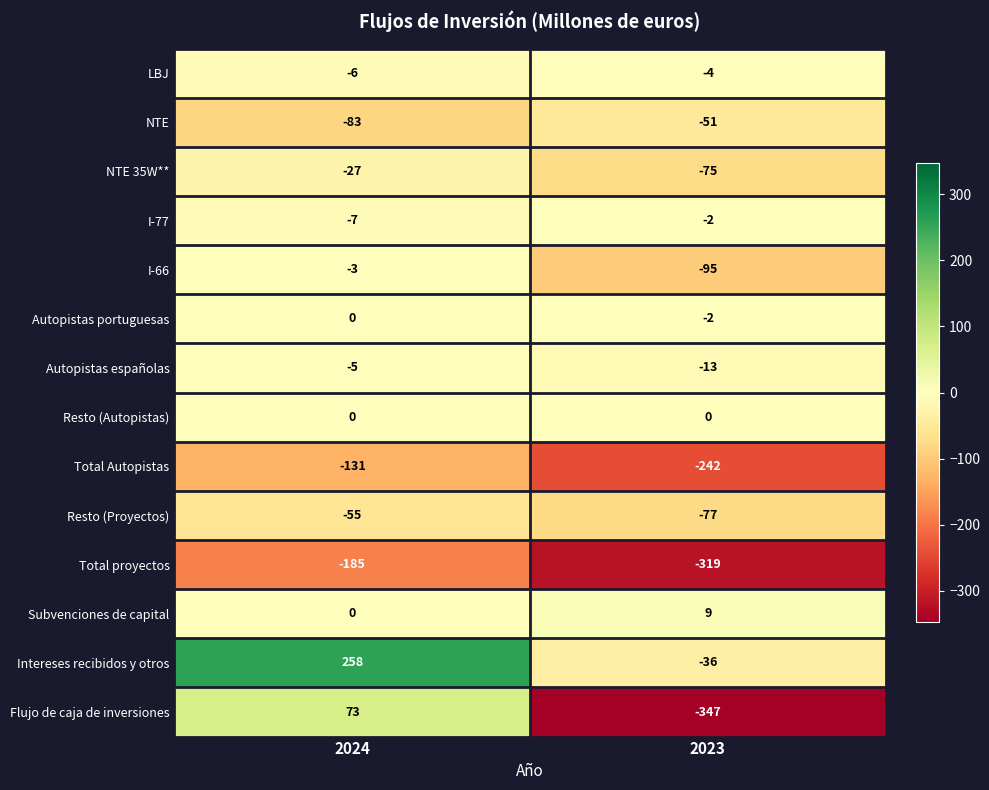

What is the spread (max minus min) of values at 2023?

356